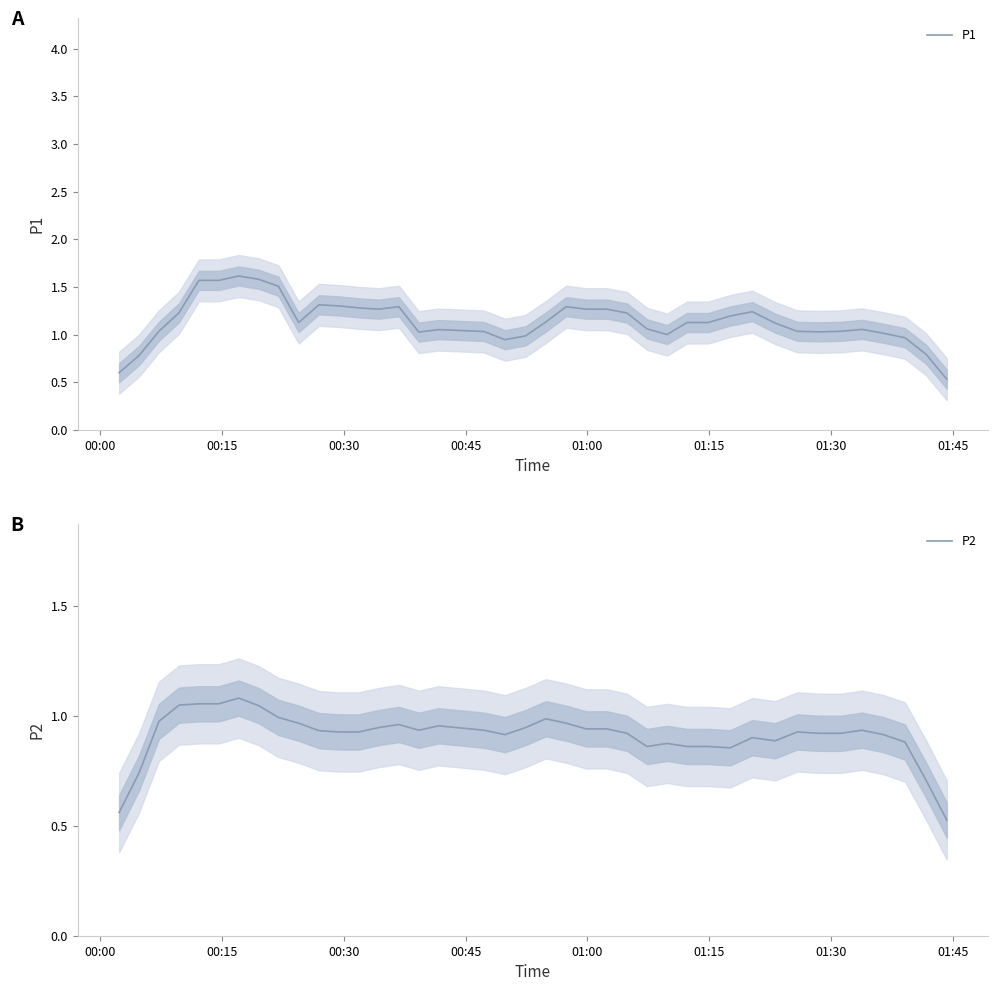

Does the chart have visible grid lines?

No